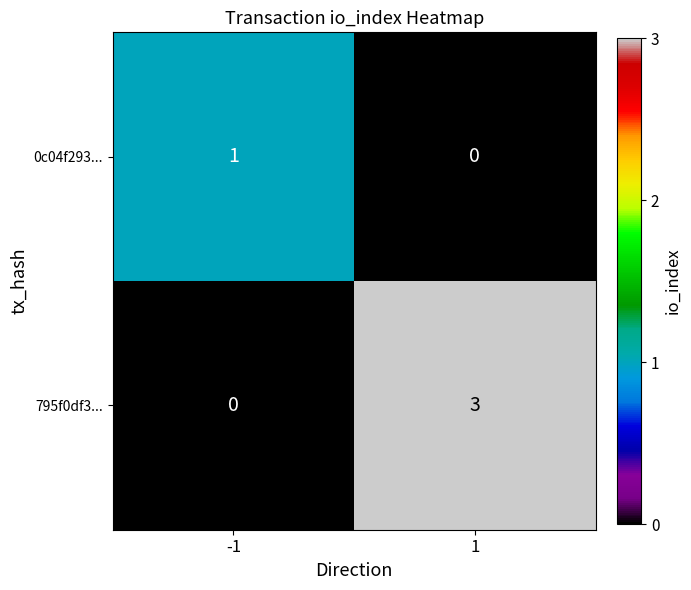

What is the difference between the 795f0df3... values at -1 and 1?

3